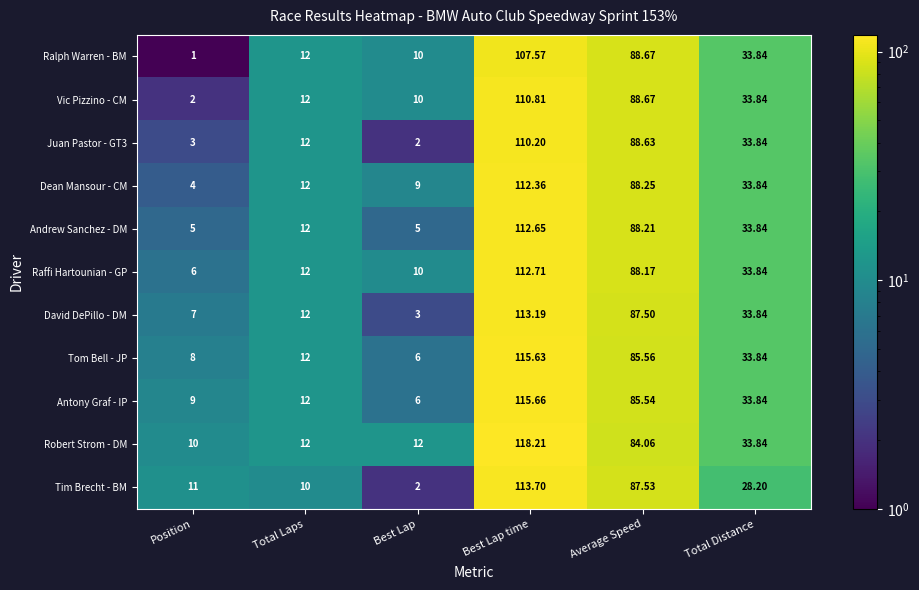

At which category is the sum across all series the highest?

Best Lap time